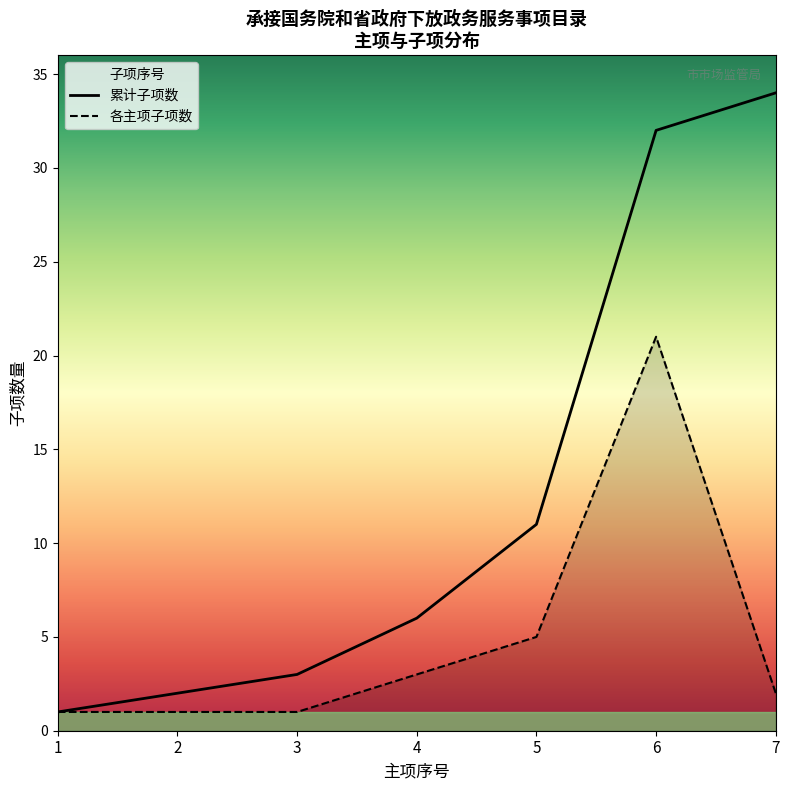

What is the sum of all 各主项子项数 values?

34